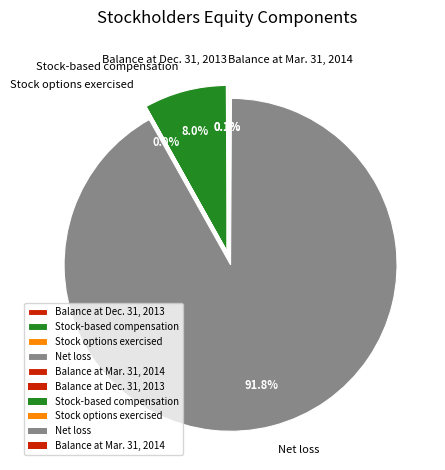

What percentage is the Net loss slice, to the nearest percent?

92%